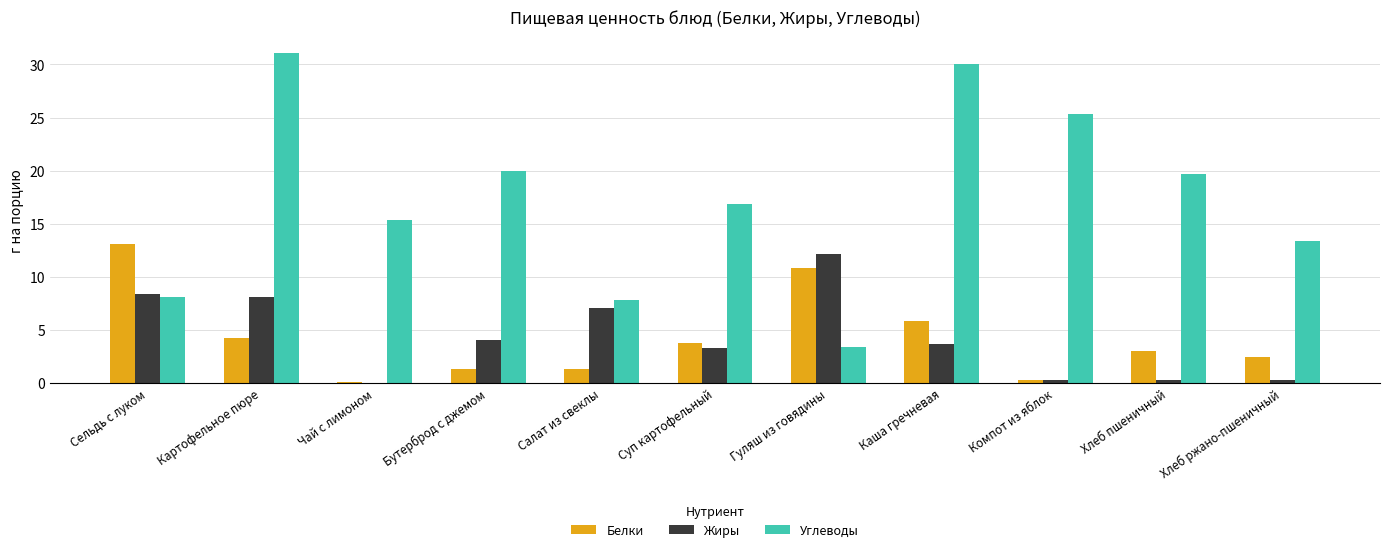

Between Чай с лимоном and Компот из яблок, which series saw the biggest shift?

Углеводы